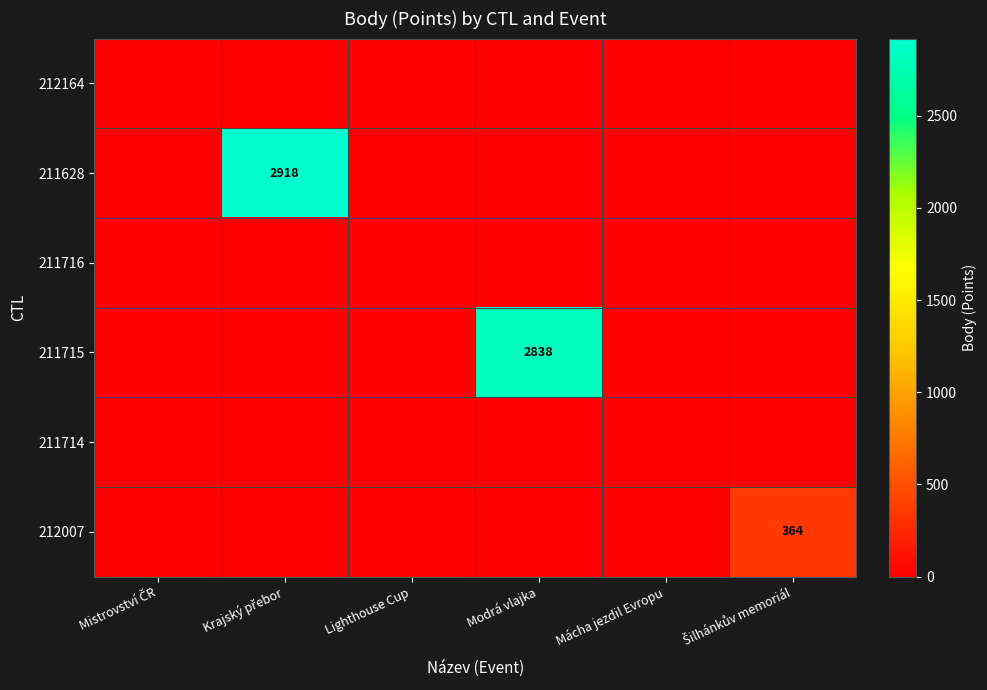

Rank the categories by 211628 value from highest to lowest.

Krajský přebor, Mistrovství ČR, Lighthouse Cup, Modrá vlajka, Mácha jezdil Evropu, Šilhánkův memoriál